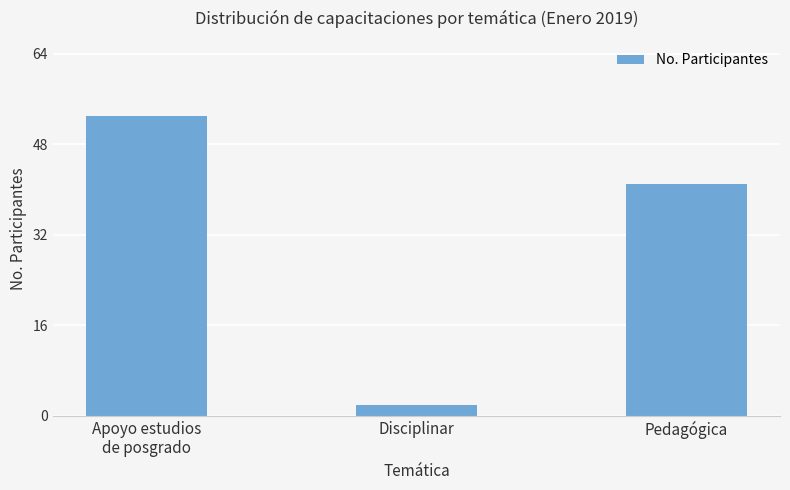

Reading right to left, extract all data points from this chart.

Pedagógica=41	Disciplinar=2	Apoyo estudios
de posgrado=53